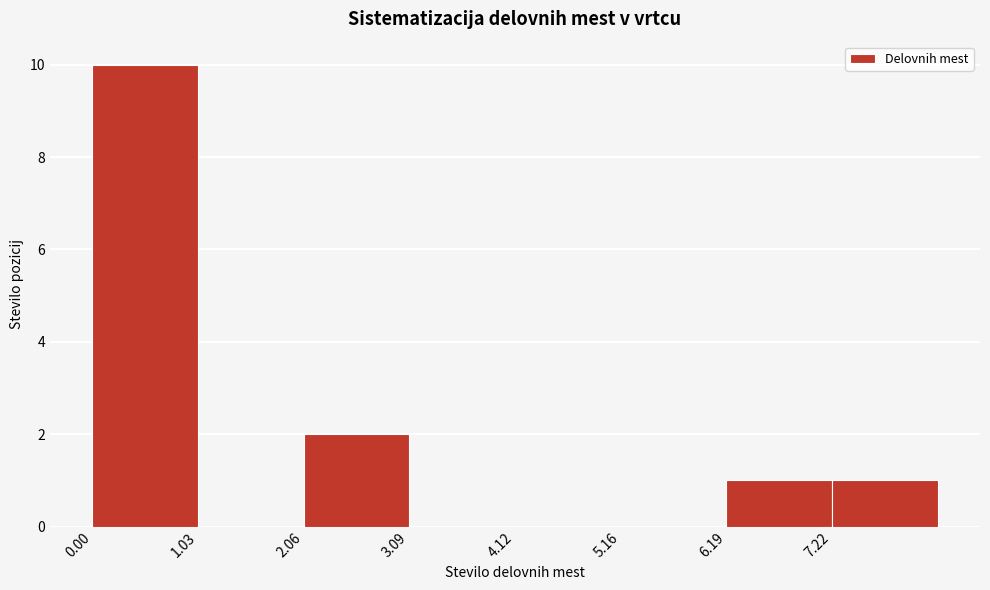

What is the height of the bar covering 2.0 to 3.0 on the x-axis? Neither the bar edges nor the heights are printed on the chart, so give them approximately, as read against the axes.

2